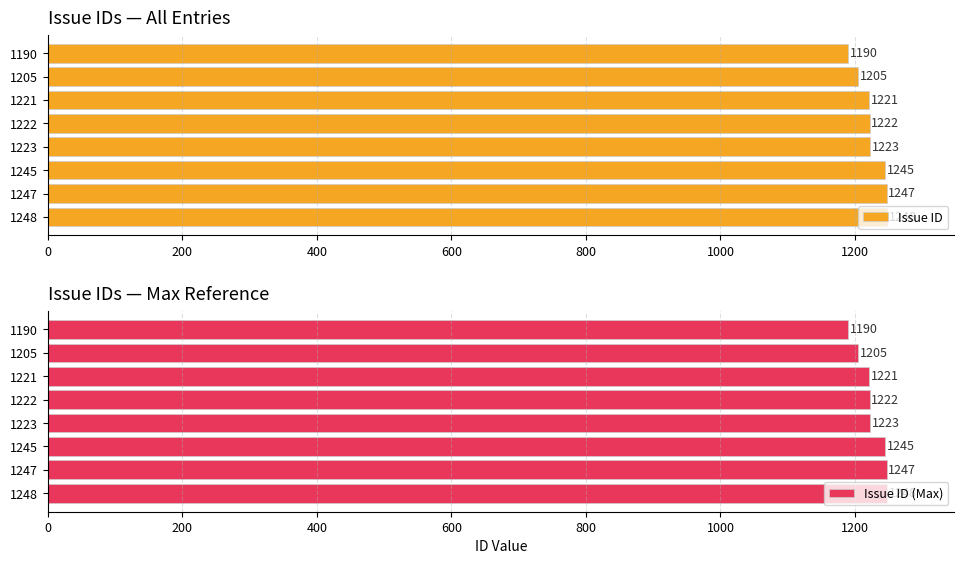

The Issue ID series shows 523 at 1205. True or false?

False